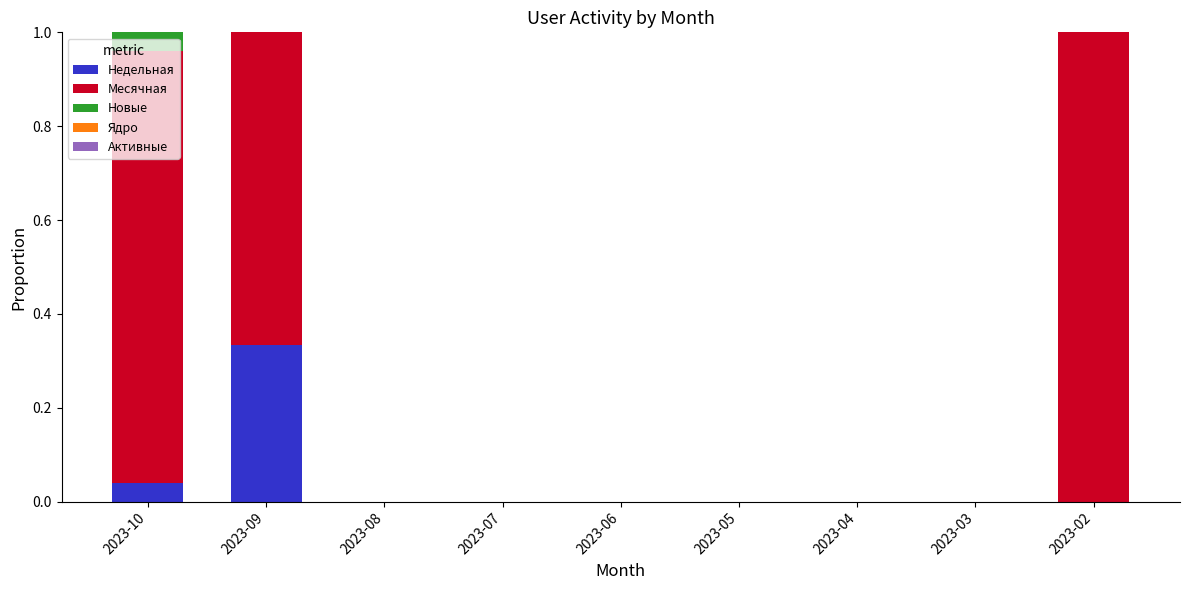

The Недельная series shows 0.1 at 2023-04. True or false?

False